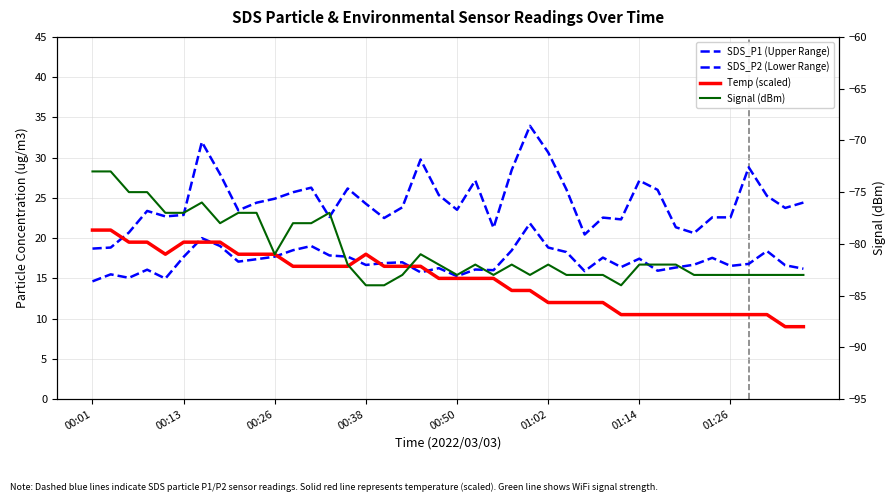

What are all the series names shown in the legend?

SDS_P1 (Upper Range), SDS_P2 (Lower Range), Temp (scaled), Signal (dBm)